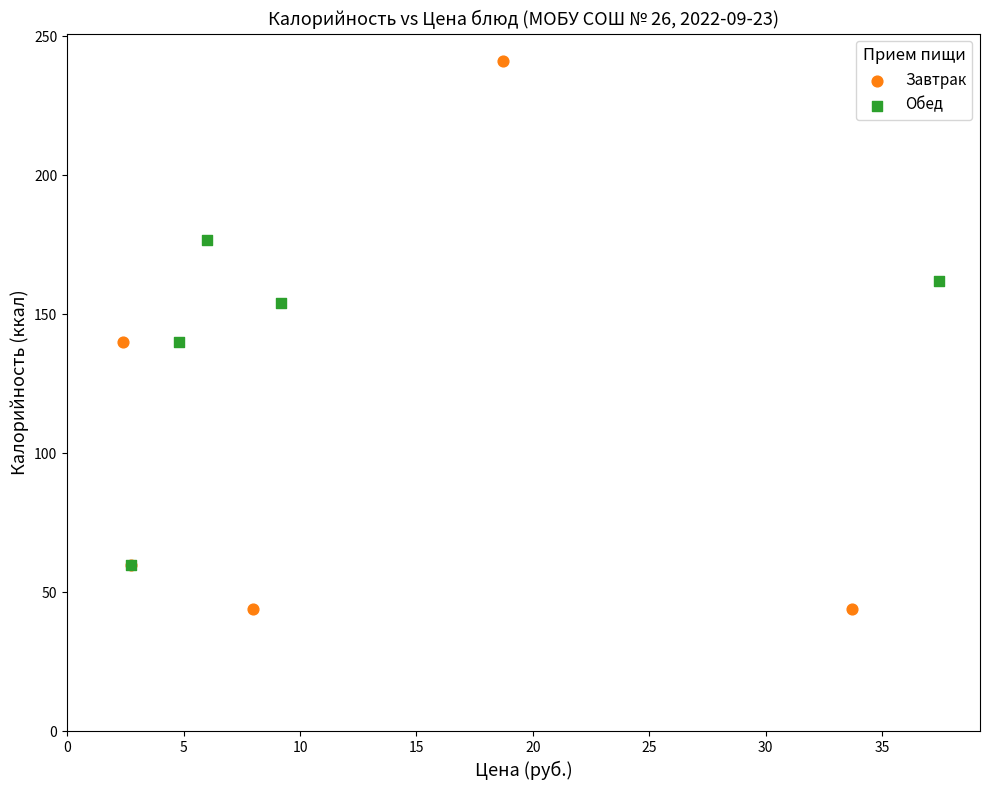

Which series reaches the minimum Y coordinate?

Завтрак